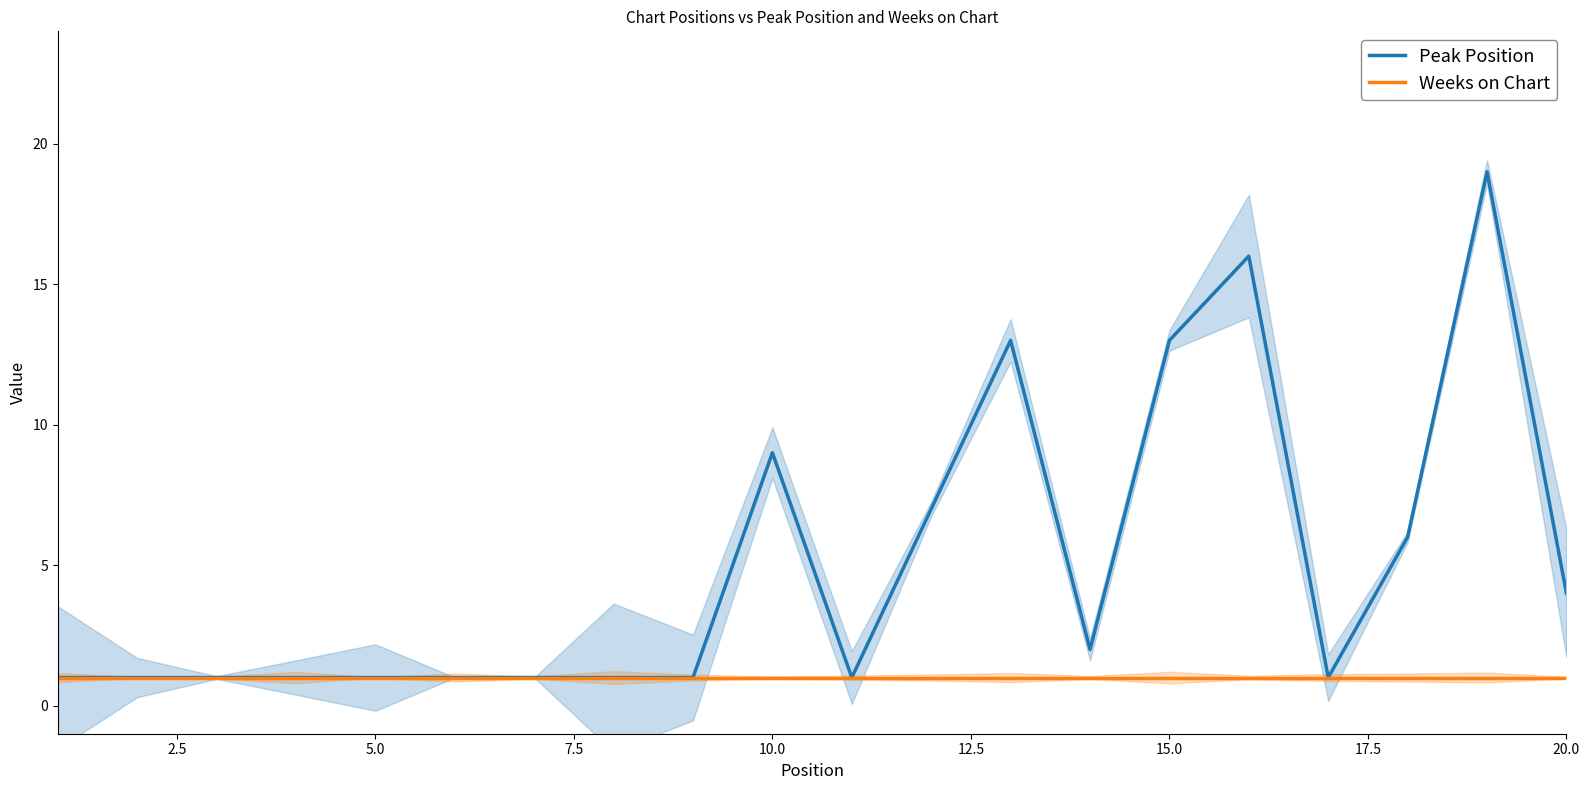

Where is Peak Position nearest to the value 10?

10.0